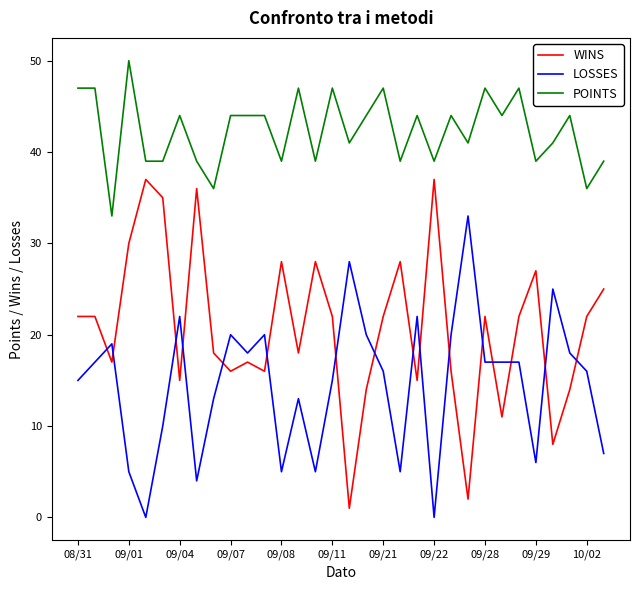

Reading right to left, transcribe all the data shown in this chart.

WINS: 25	22	14	8	27	22	11	22	2	16	37	15	28	22	14	1	22	28	18	28	16	17	16	18	36	15	35	37	30	17	22	22
LOSSES: 7	16	18	25	6	17	17	17	33	20	0	22	5	16	20	28	15	5	13	5	20	18	20	13	4	22	10	0	5	19	17	15
POINTS: 39	36	44	41	39	47	44	47	41	44	39	44	39	47	44	41	47	39	47	39	44	44	44	36	39	44	39	39	50	33	47	47